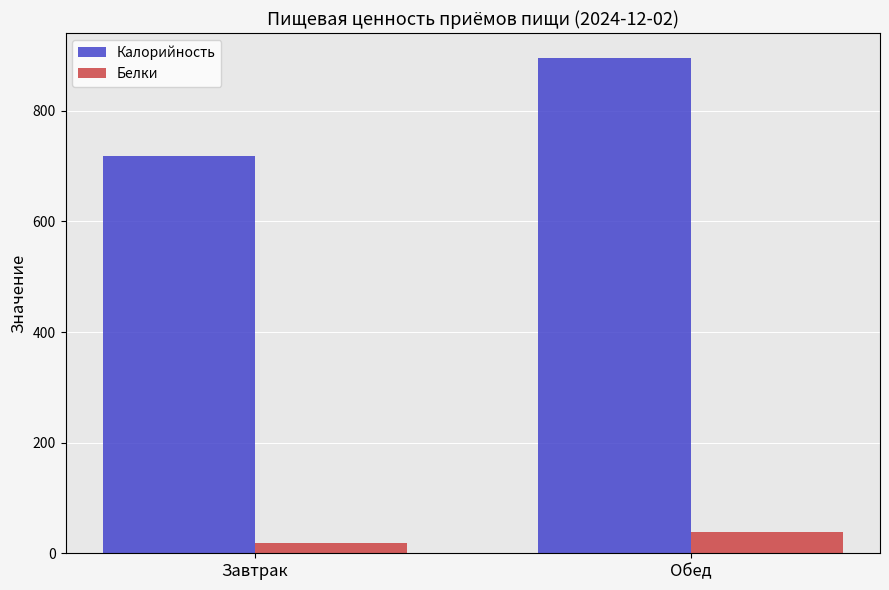

At Завтрак, list the series in order from largest to smallest.

Калорийность, Белки